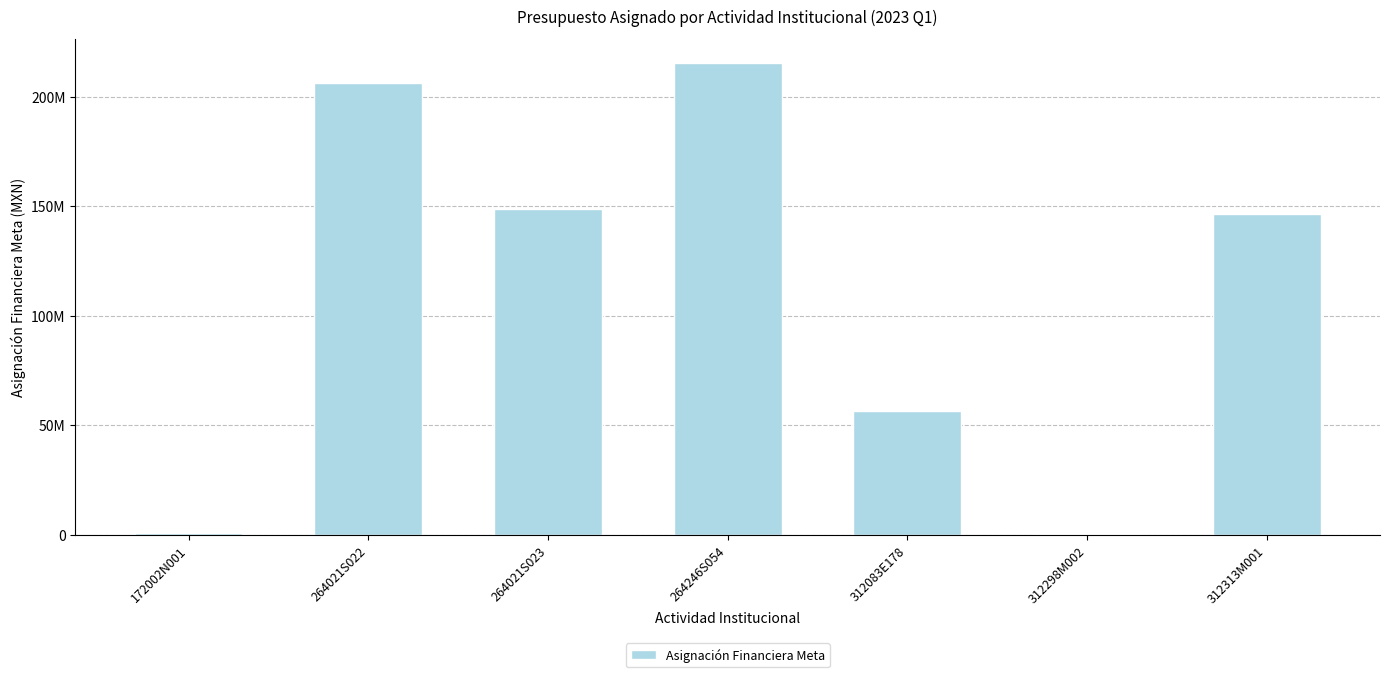

What is the difference between the values at 312083E178 and 312298M002?

56120340